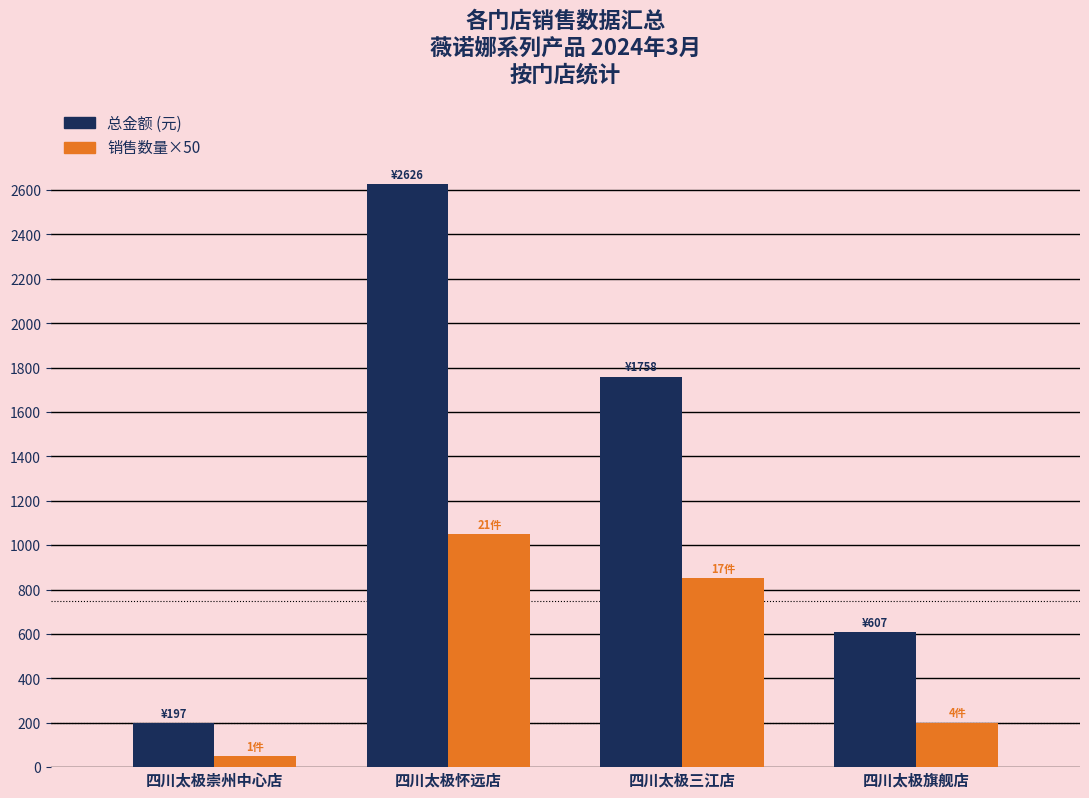

What is the greatest value displayed?

2625.6